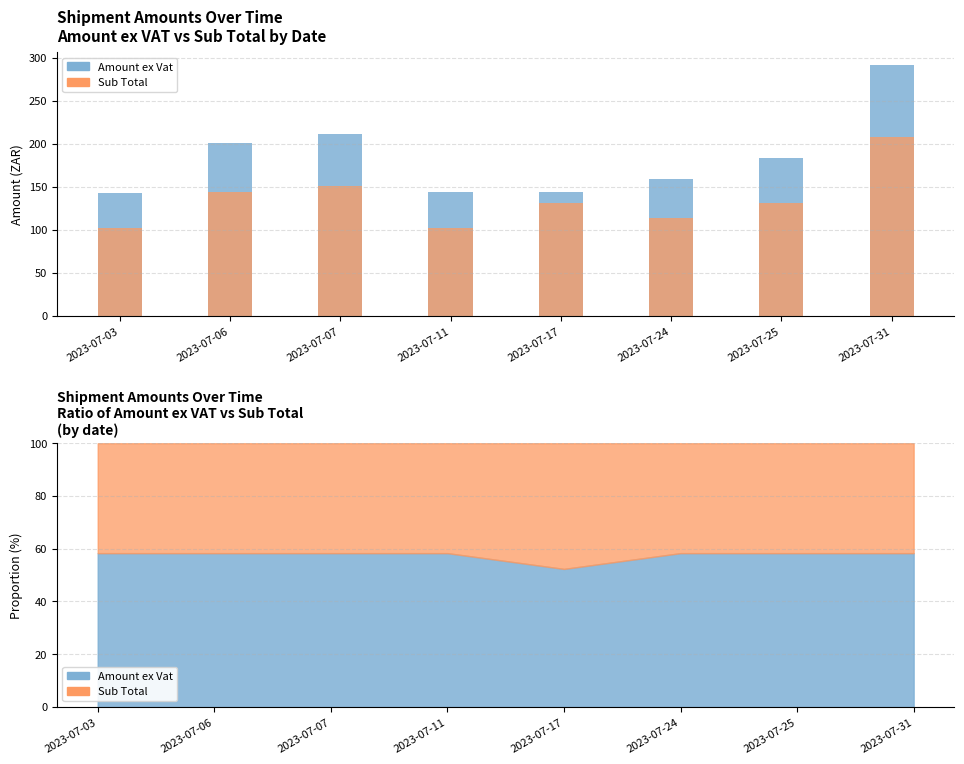

How many groups of bars are there?

8